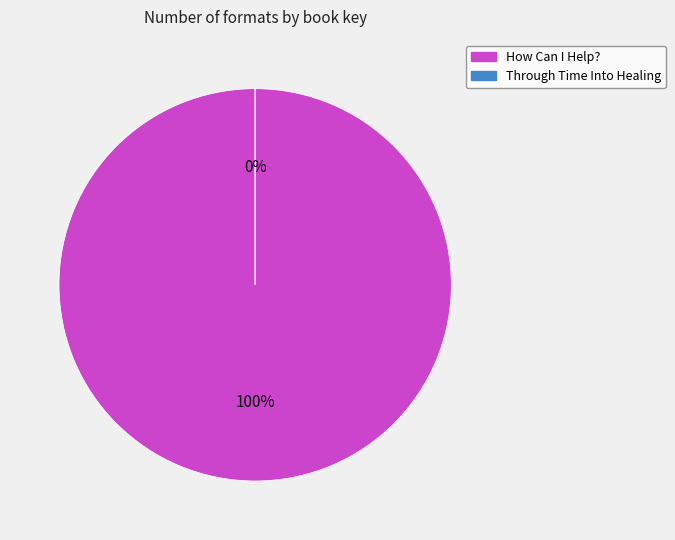

Between How Can I Help? and Through Time Into Healing, which is larger?

How Can I Help?